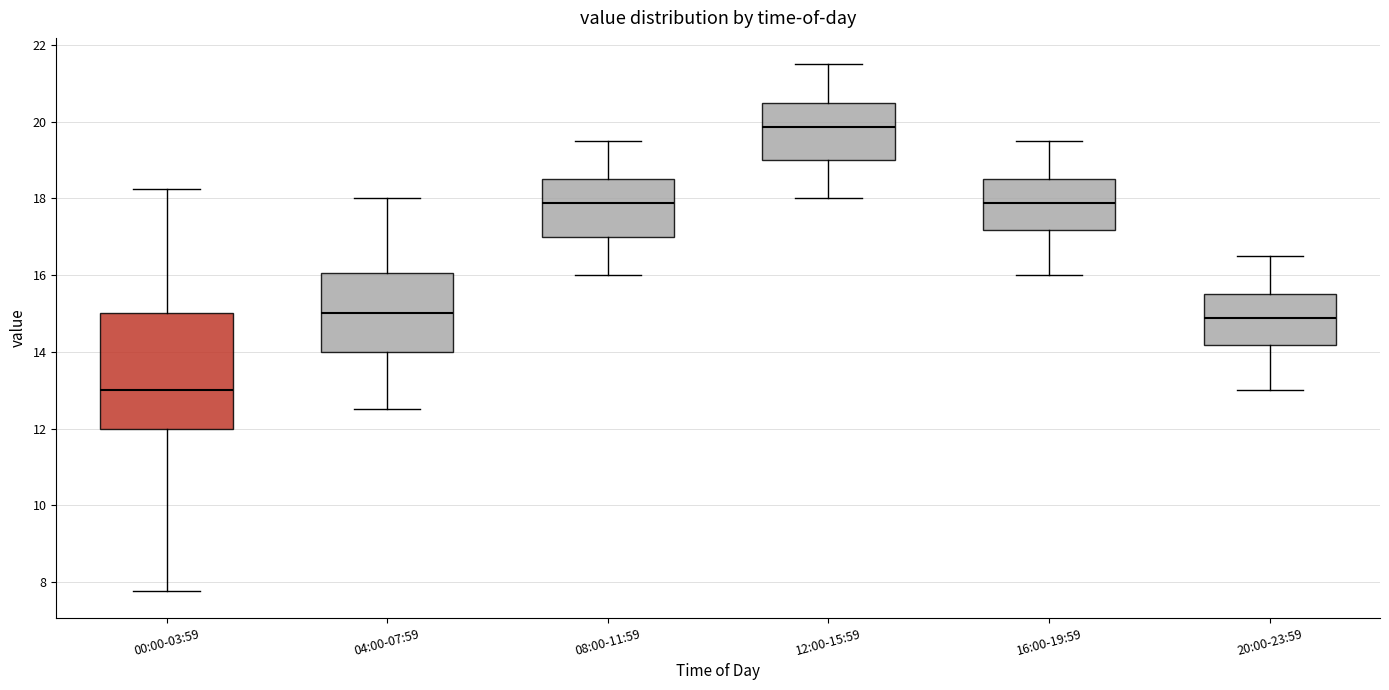

Which box has the highest median line?

12:00-15:59